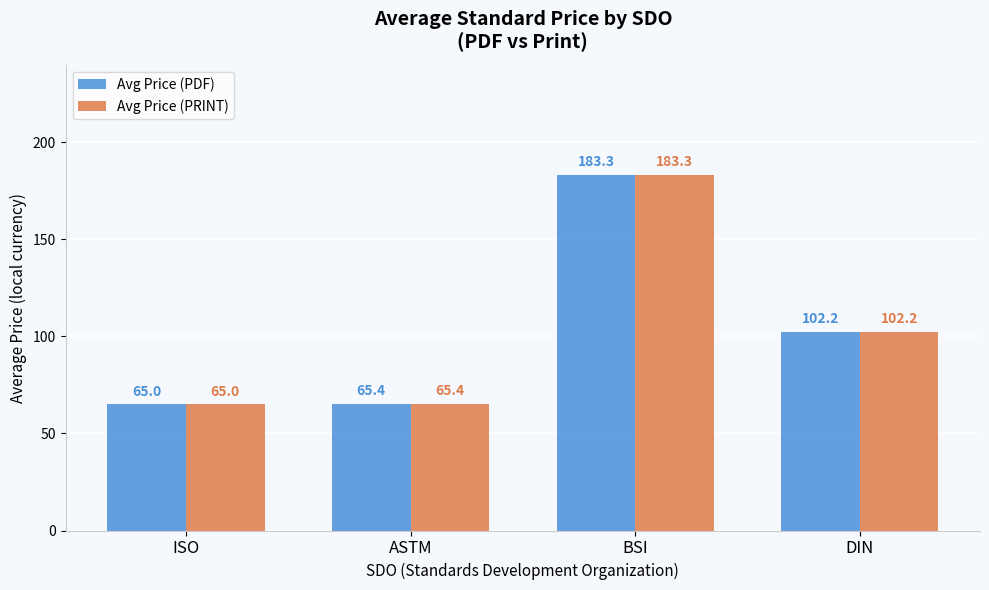

True or false: Avg Price (PRINT) has a value of 18.9 at ISO.

False